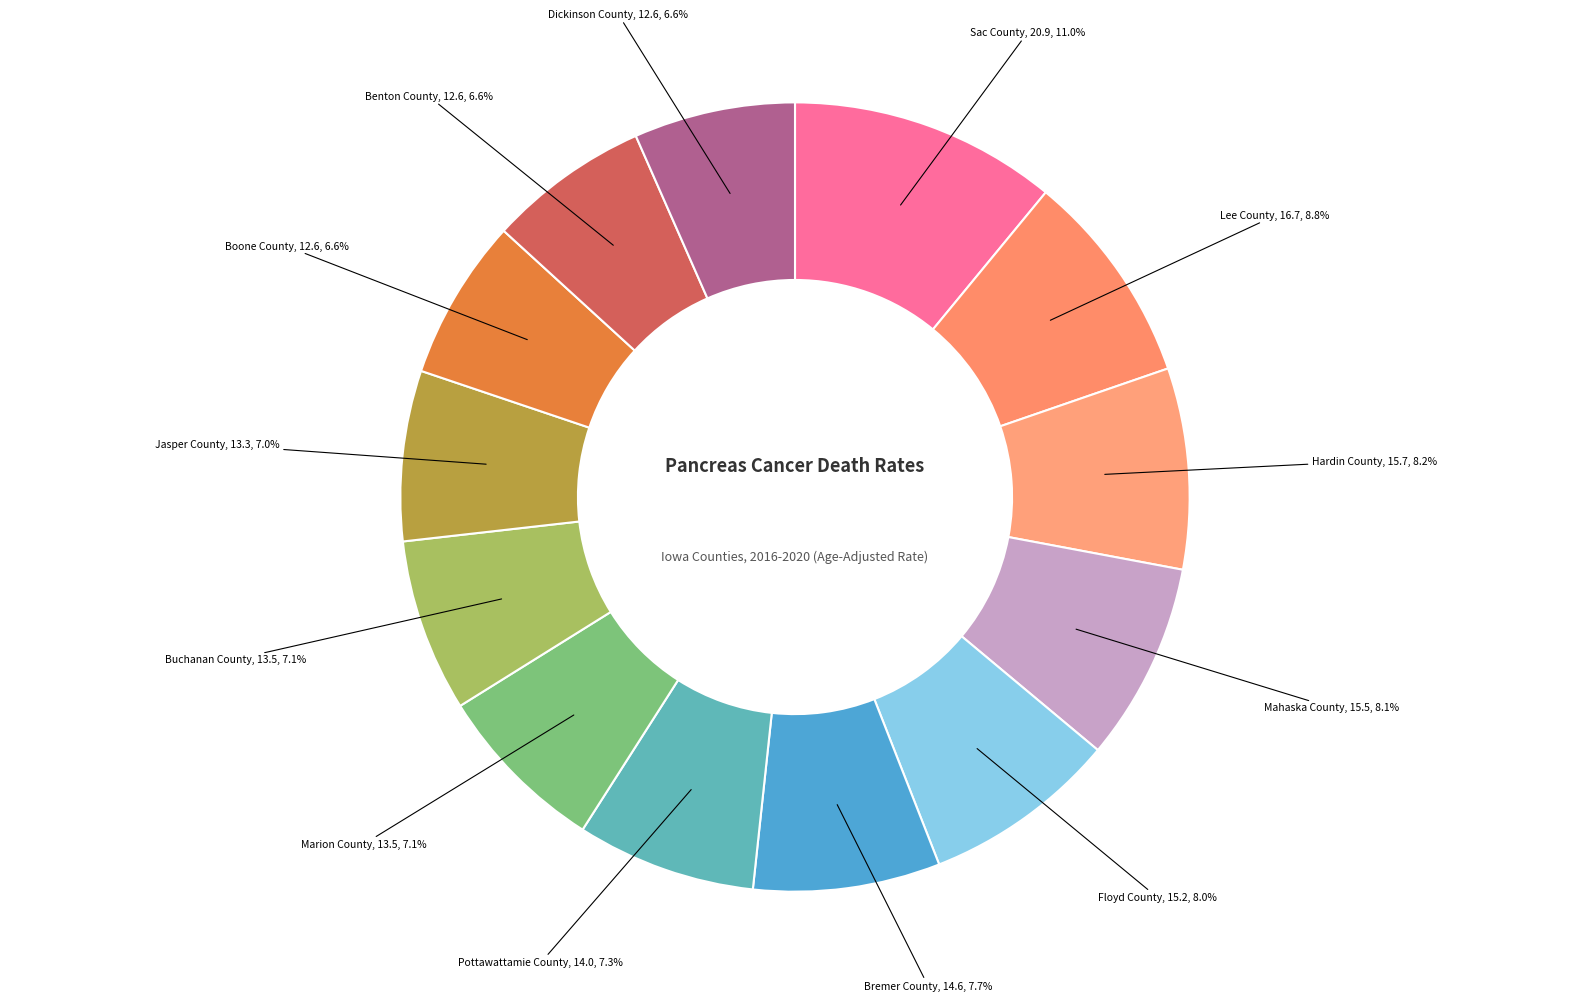

How many segments does this pie chart have?

13